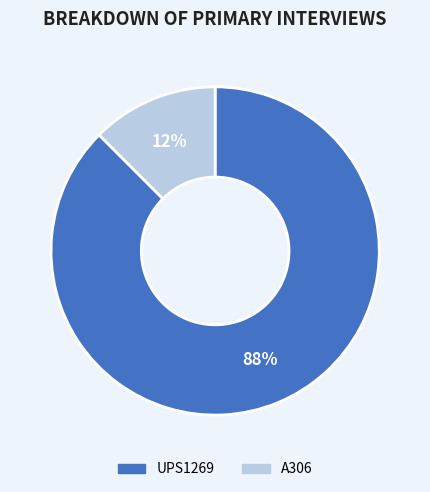

Does A306 represent more than half of the total?

No